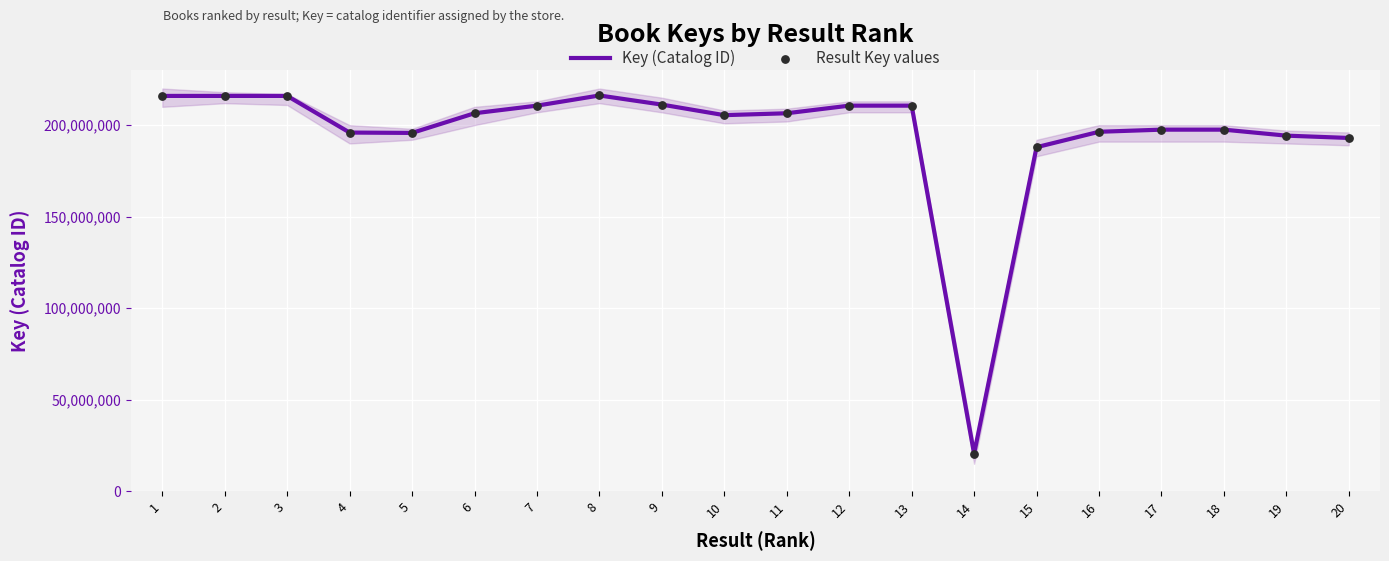

Is the value of Key (Catalog ID) at 7 greater than the value of Result Key values at 14?

Yes